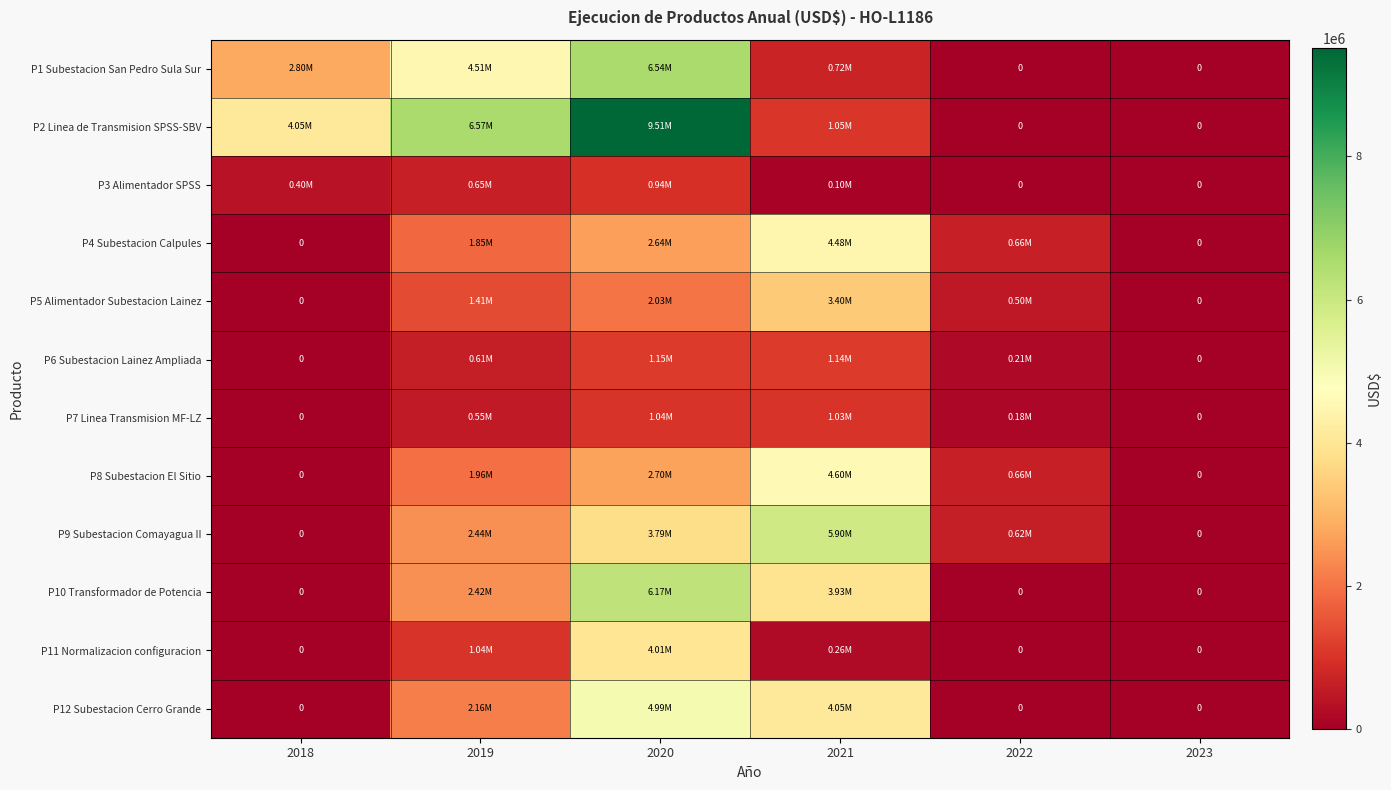

How many positive values does the P3 Alimentador SPSS series have?

4